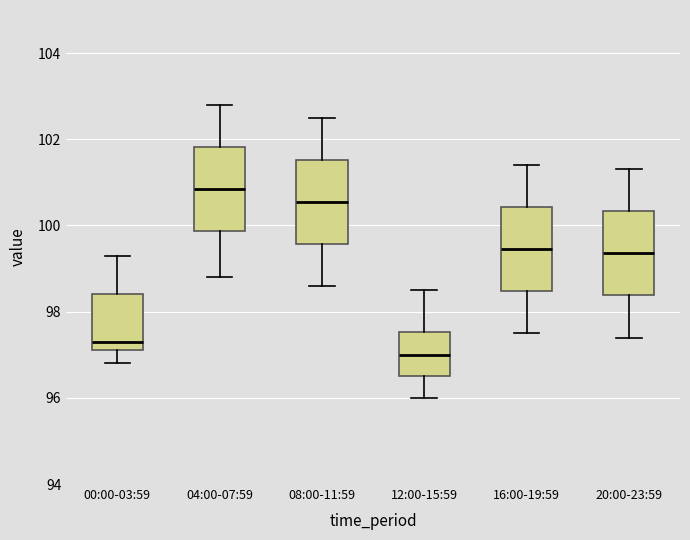

Where does the median line of the box for 20:00-23:59 sit on the y-axis? The values are not printed on the chart, so give them approximately, as read against the axis.

99.4